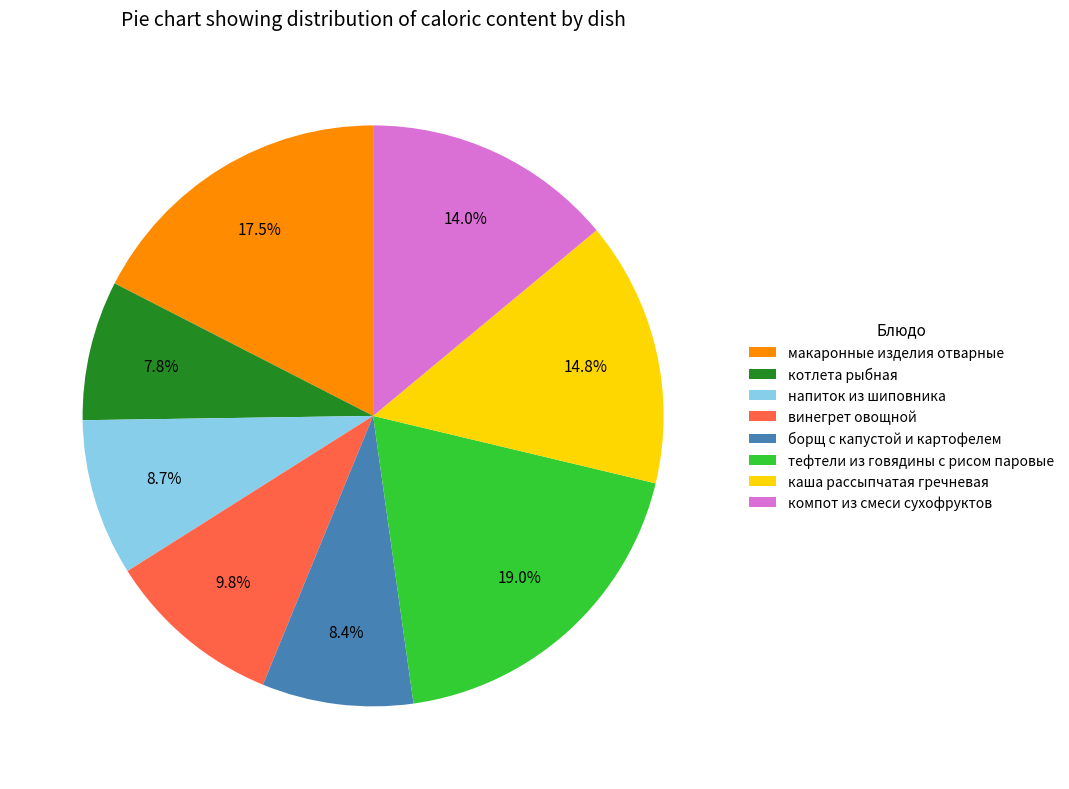

How many slices are in this pie chart?

8